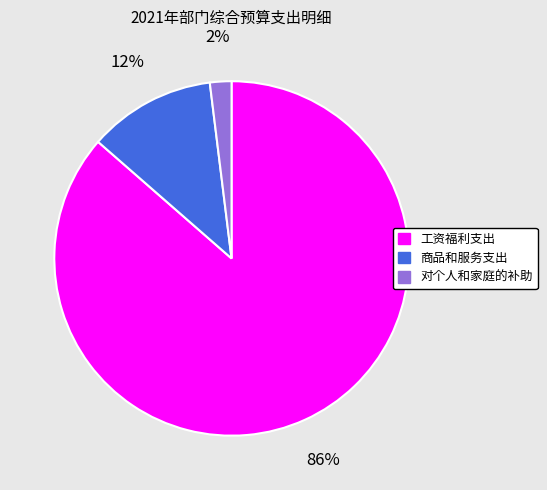

Does 商品和服务支出 represent more than half of the total?

No